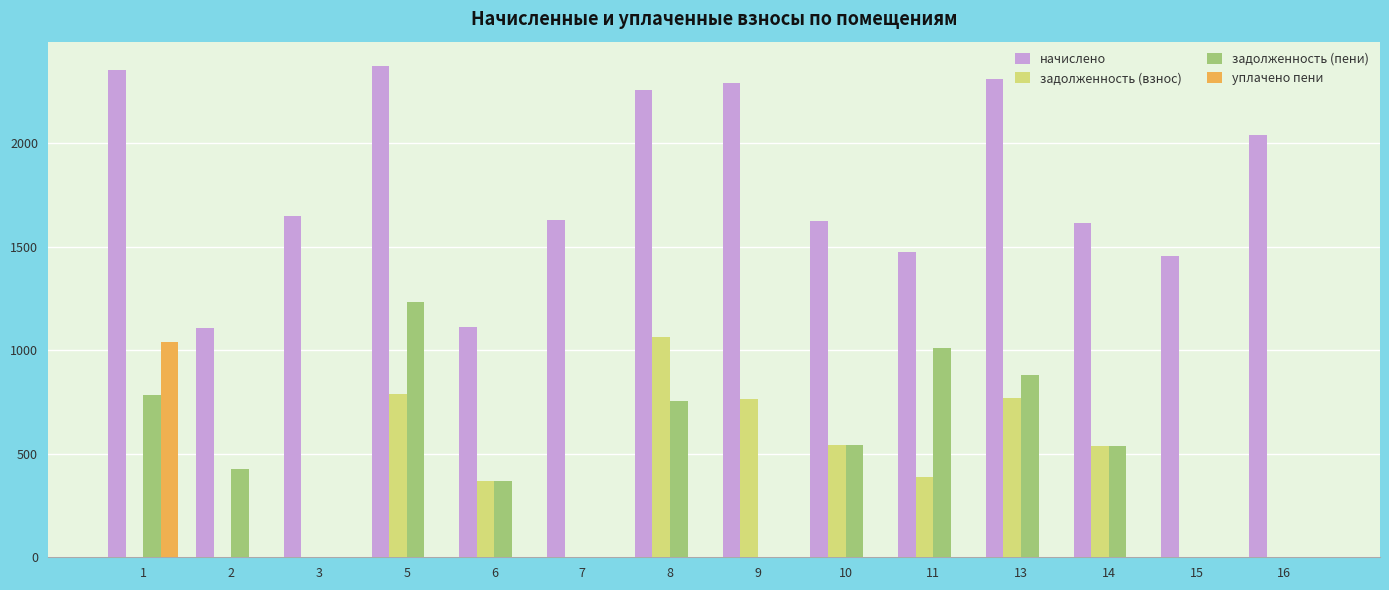

Are the bars horizontal?

No